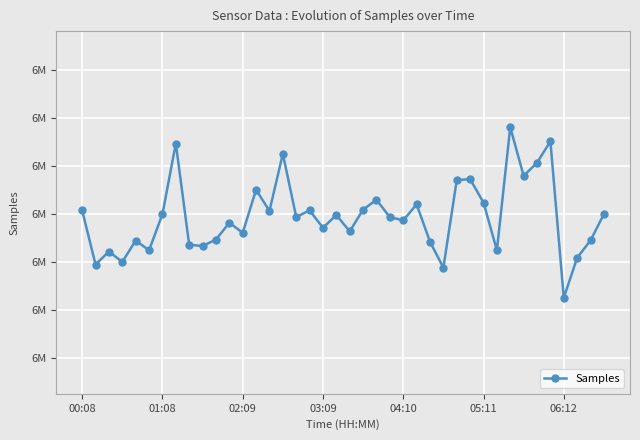

Does the chart display data point markers on the line(s)?

Yes